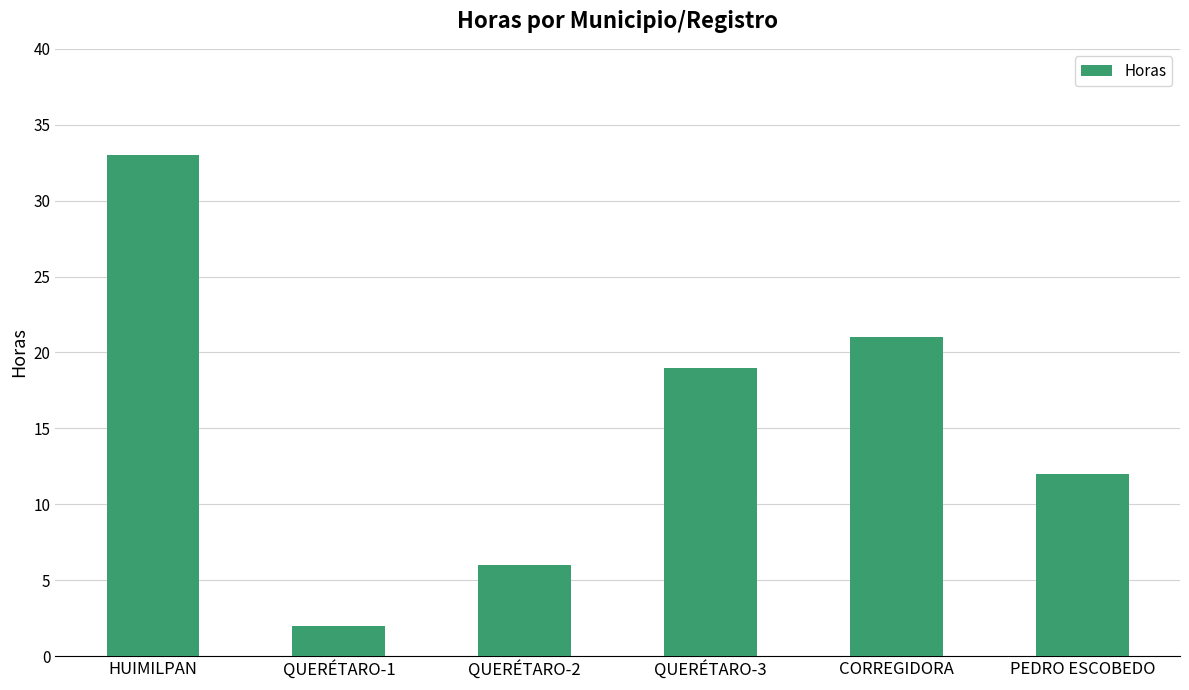

At which label does the data first exceed 19?

HUIMILPAN